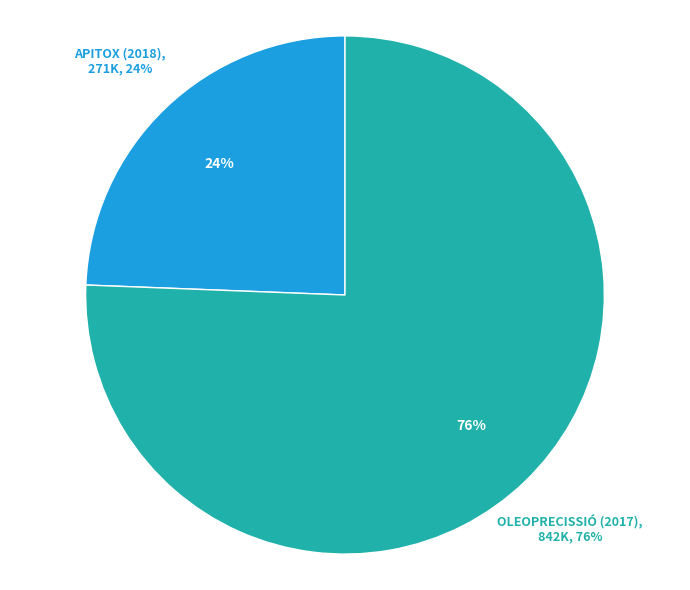

What is the total percentage of Grup Operatiu APITOX and Grup Operatiu OLEOPRECISSIÓ?

100.0%